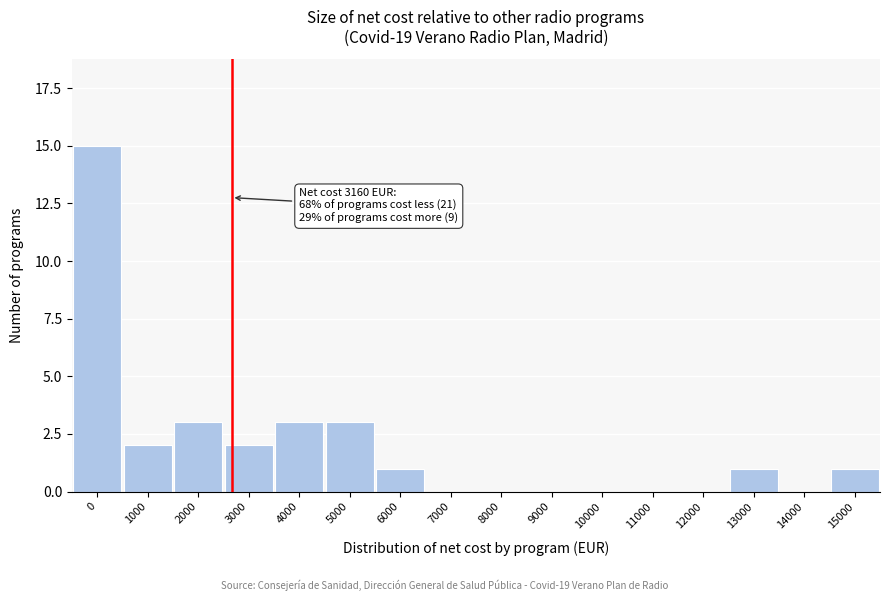

Reading left to right, transcribe all the data shown in this chart.

0=15	1000=2	2000=3	3000=2	4000=3	5000=3	6000=1	7000=0	8000=0	9000=0	10000=0	11000=0	12000=0	13000=1	14000=0	15000=1